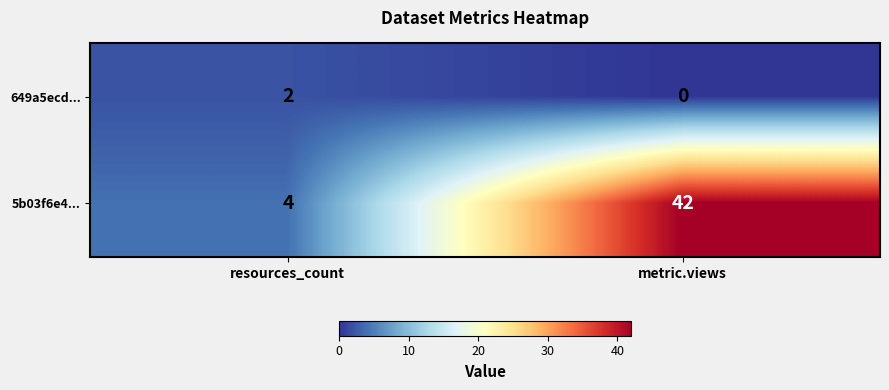

What is the total value across all series at resources_count?

6